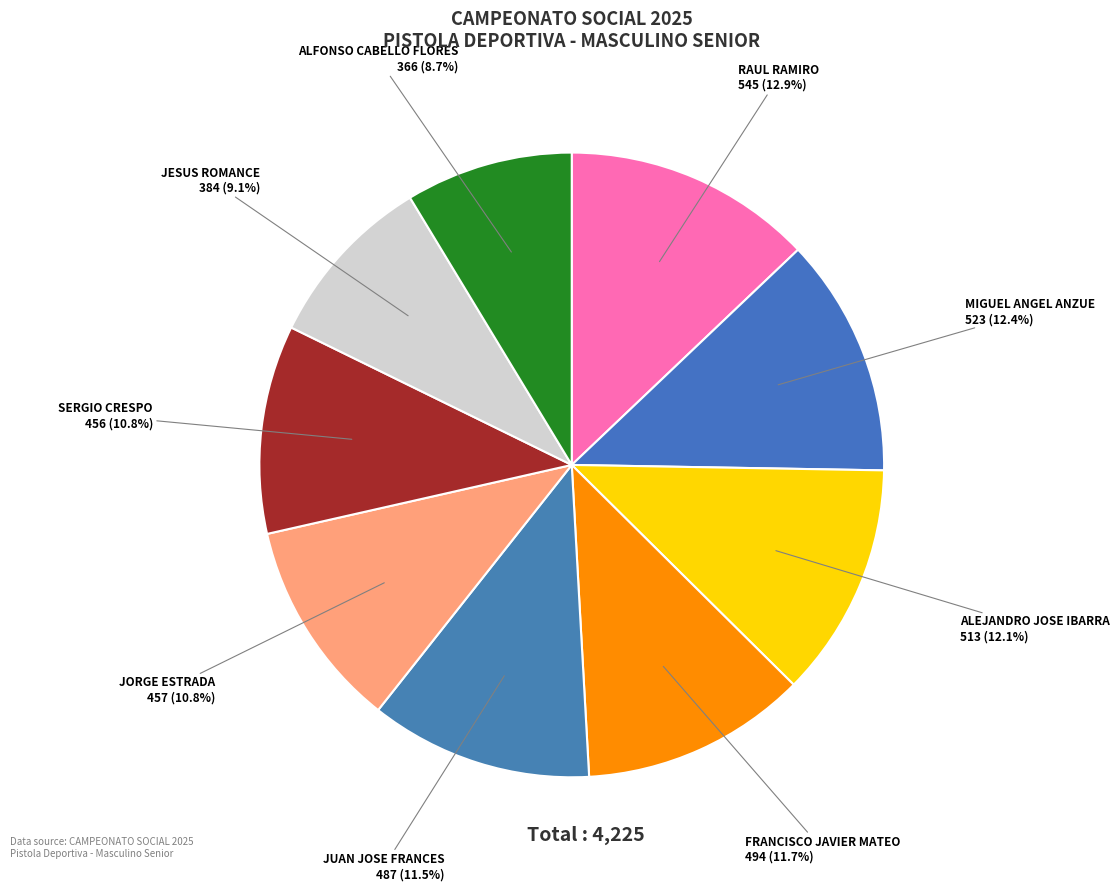

Count the number of slices in the pie.

9